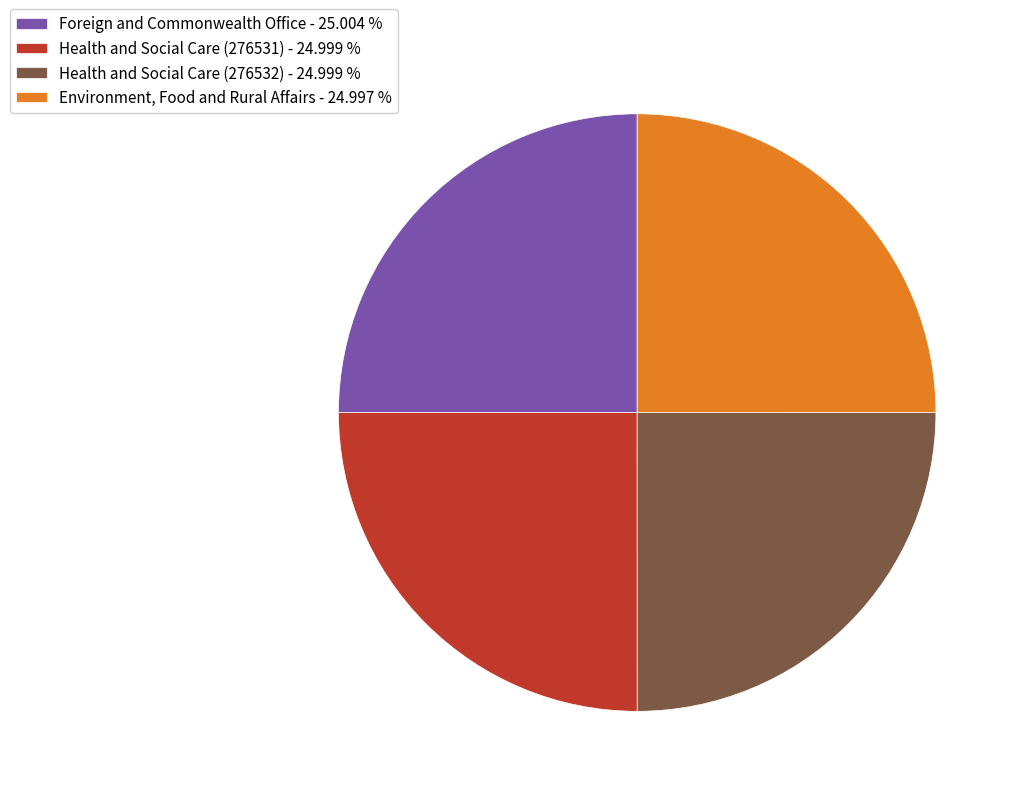

Does Environment, Food and Rural Affairs - 24.997 % represent more than half of the total?

No